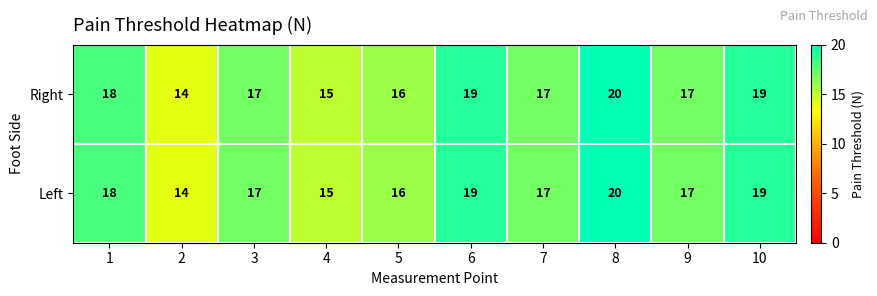

Reading left to right, list all the values displayed in this chart.

Right: 1=18	2=14	3=17	4=15	5=16	6=19	7=17	8=20	9=17	10=19
Left: 1=18	2=14	3=17	4=15	5=16	6=19	7=17	8=20	9=17	10=19